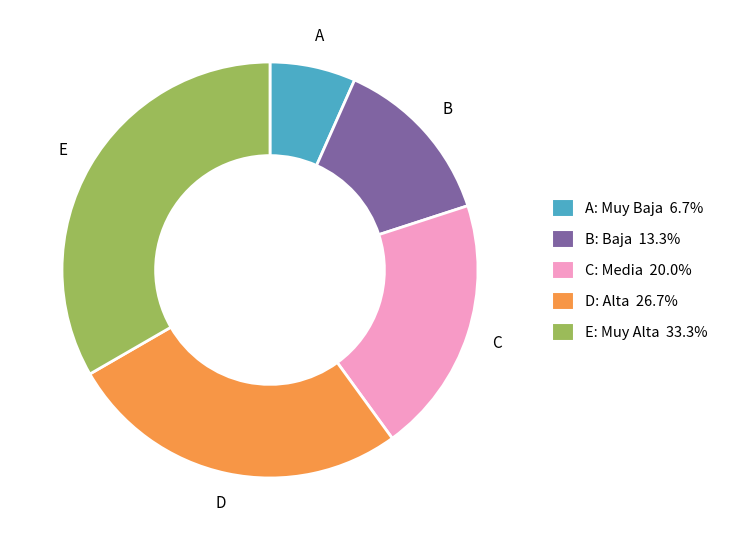

Do C: Media 20.0% and E: Muy Alta 33.3% together represent more than half of the pie?

Yes